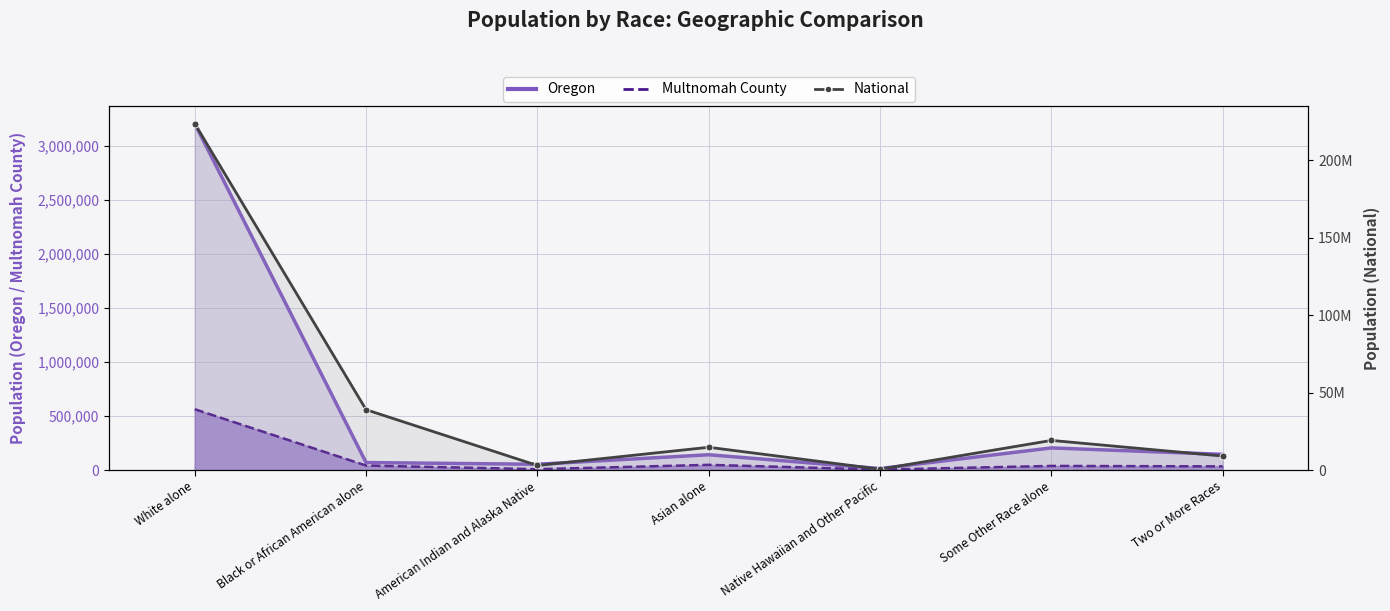

Which category has the highest value across all series?

White alone